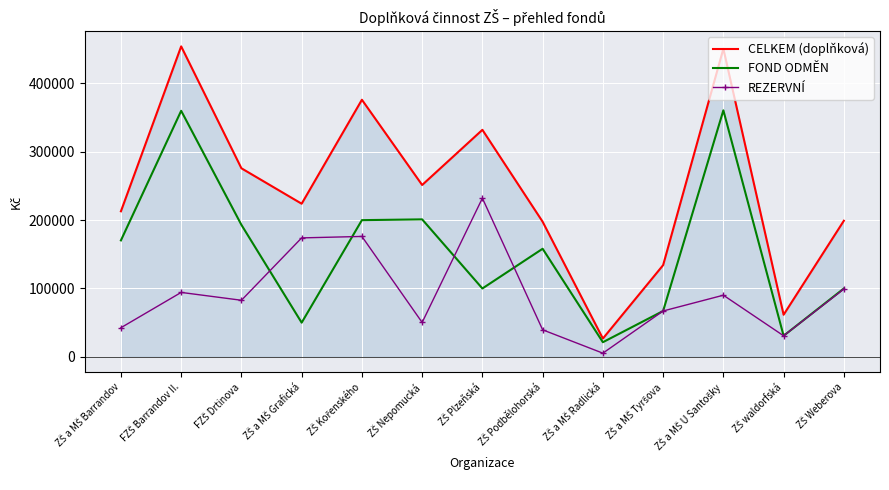

What is the lowest value of the FOND ODMĚN series?

21393.0